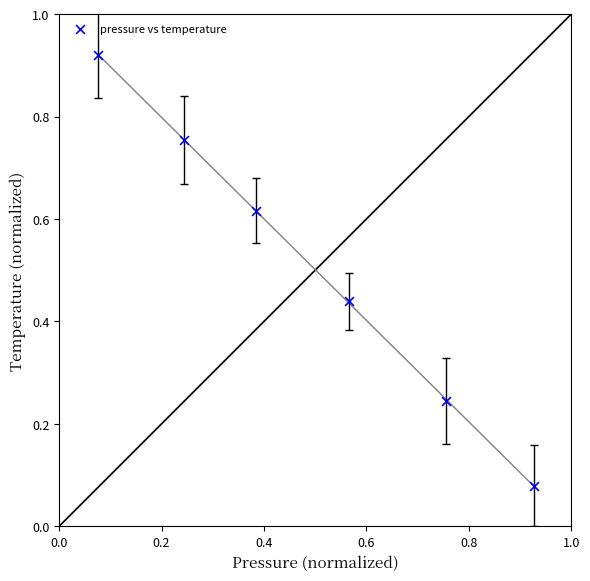

What is the average X value?

0.5